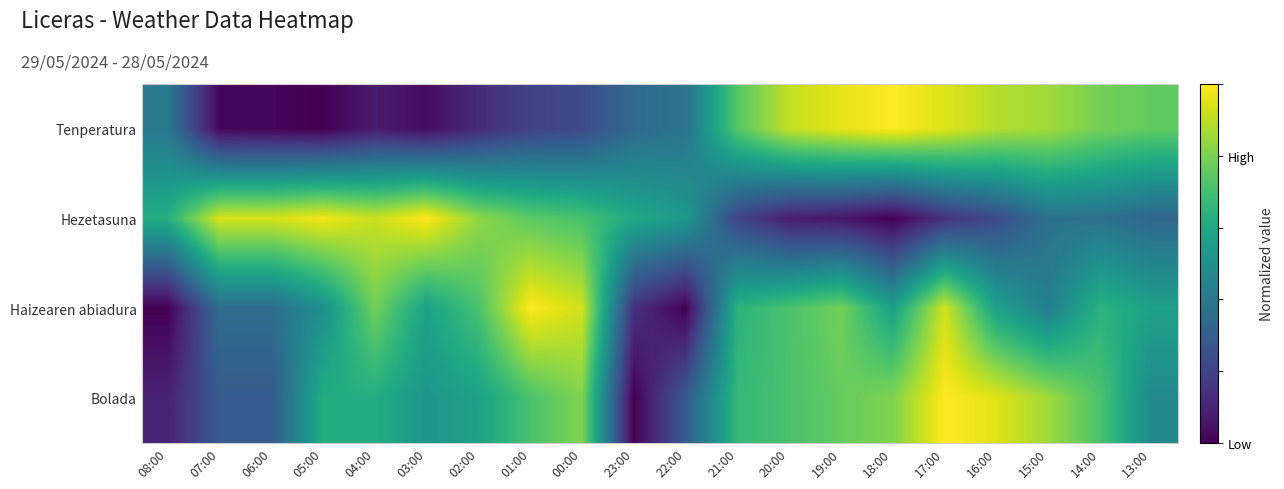

Between 20:00 and 17:00, which is larger?

17:00